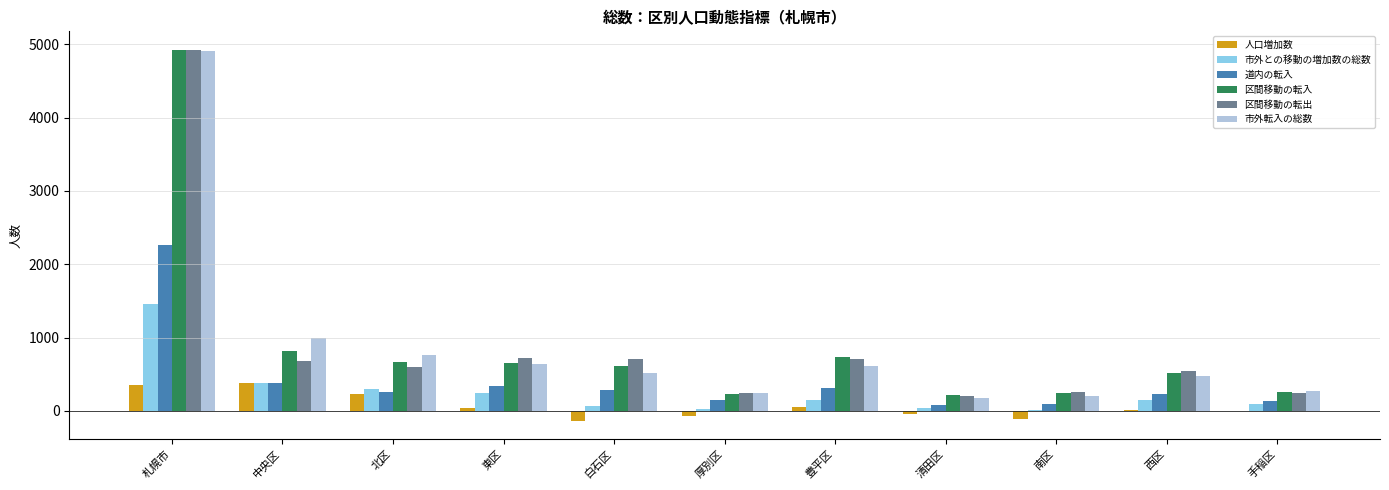

Between 東区 and 清田区, which series saw the biggest shift?

区間移動の転出